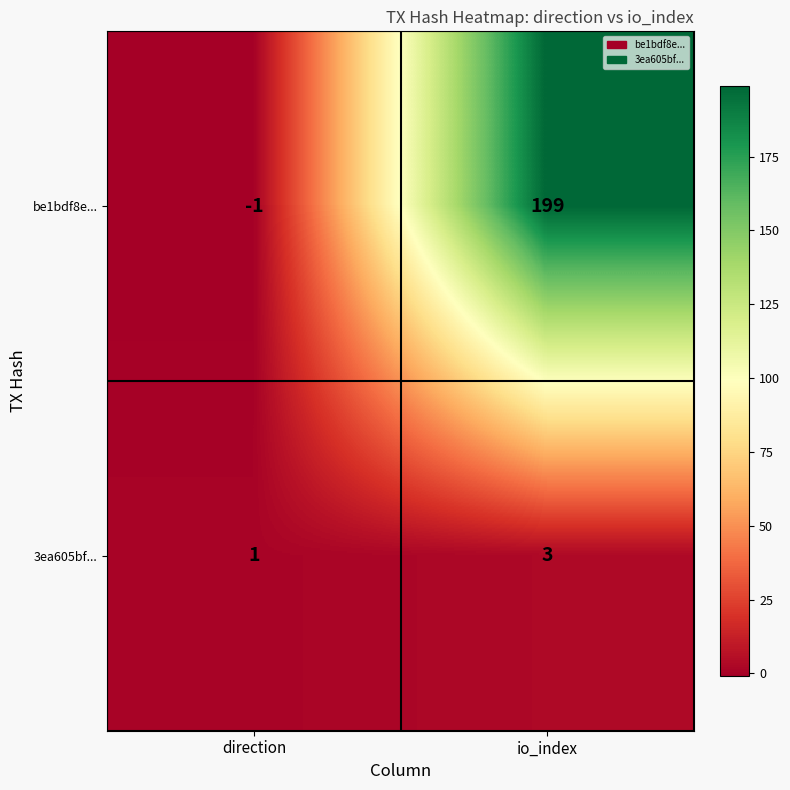

Reading right to left, transcribe all the data shown in this chart.

be1bdf8e...: 199	-1
3ea605bf...: 3	1